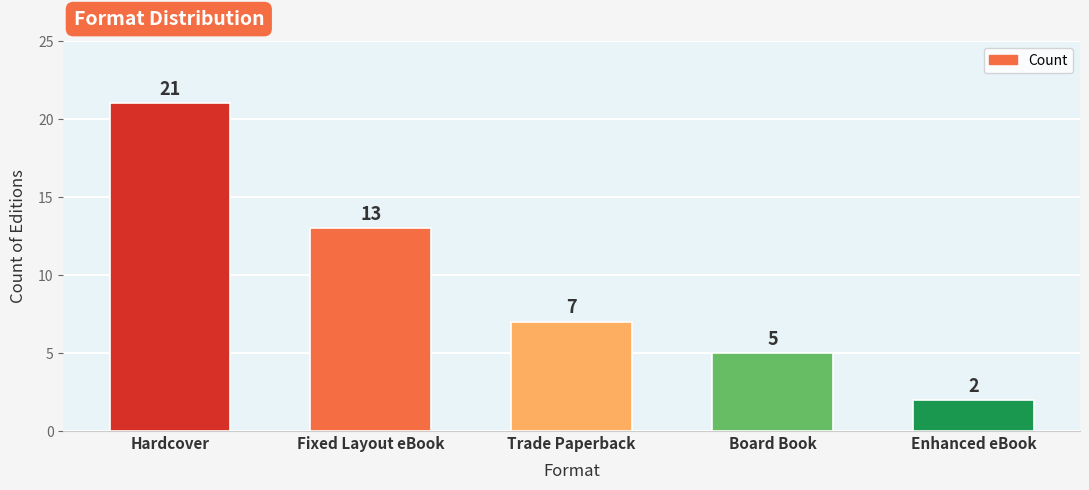

The chart shows a value of 4 at Trade Paperback. True or false?

False